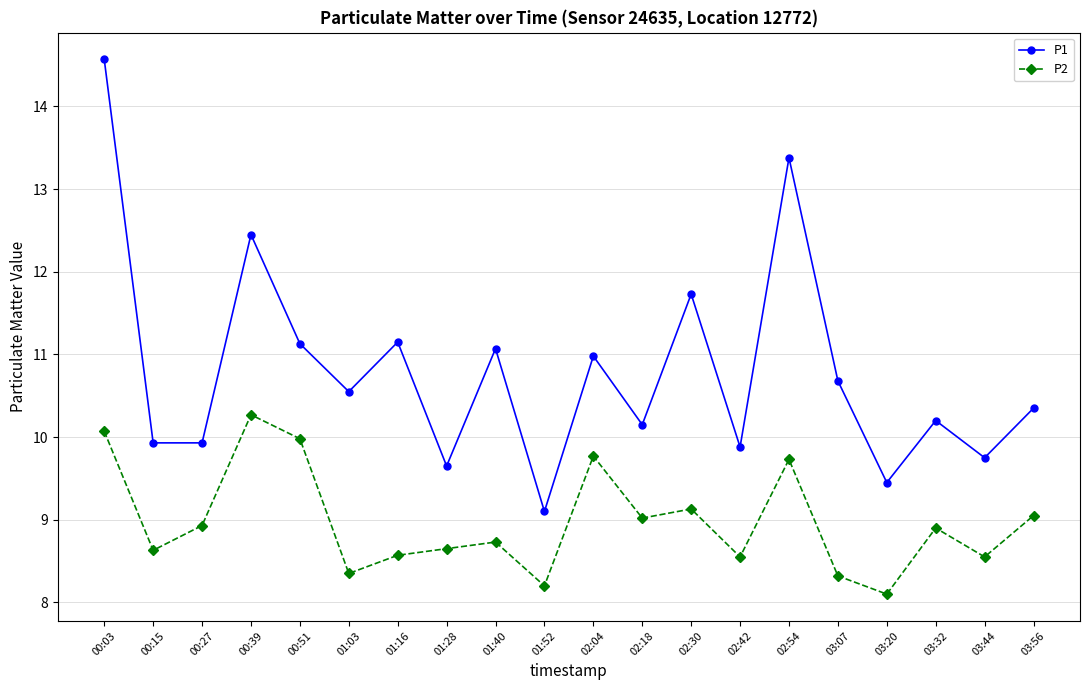

Where is the first local maximum for P2?

00:39